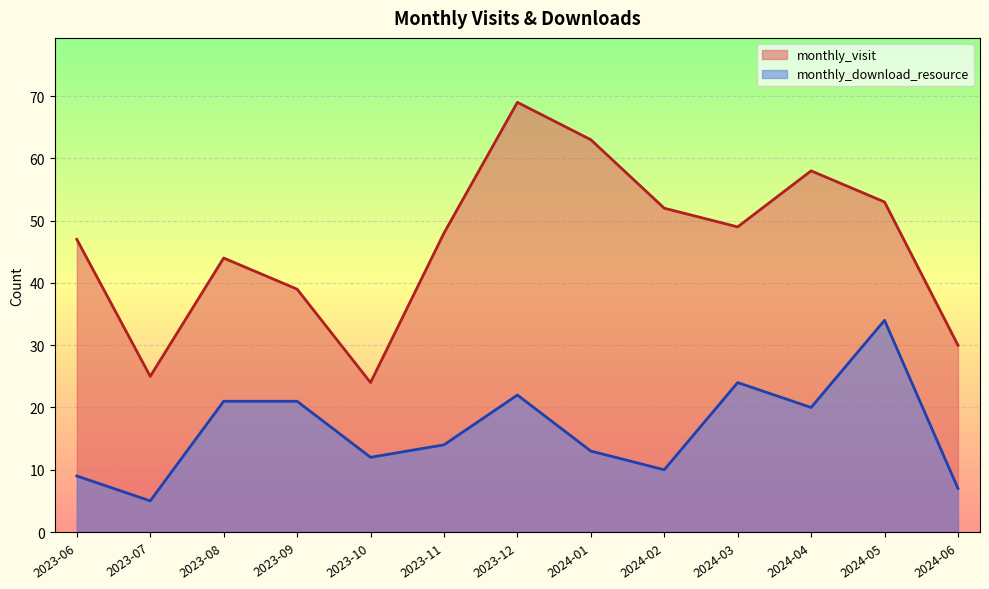

What is the spread (max minus min) of values at 2024-06?

23